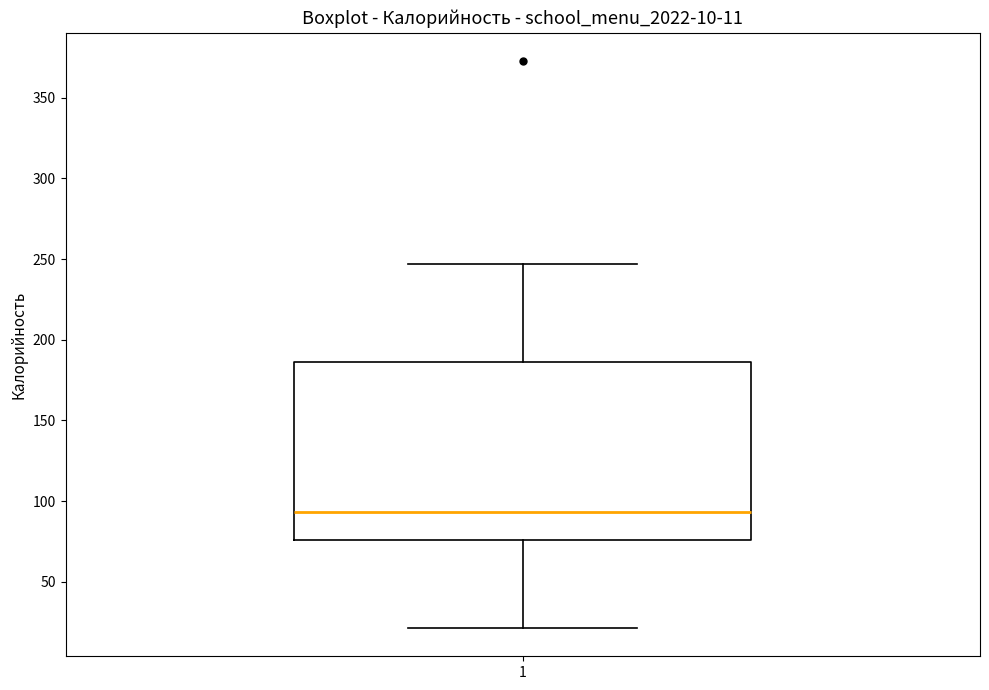

Where does the median line of the box at x = 1 sit on the y-axis? The values are not printed on the chart, so give them approximately, as read against the axis.

95